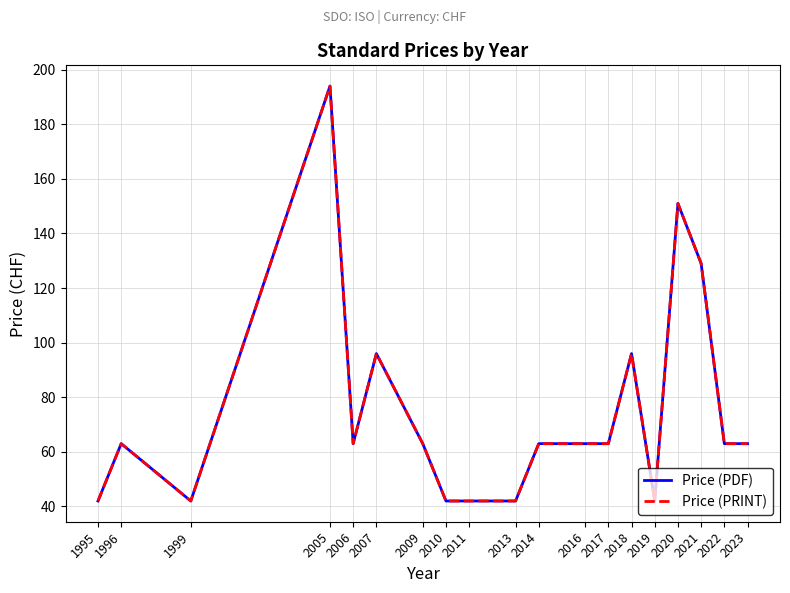

What is the minimum value for Price (PRINT)?

42